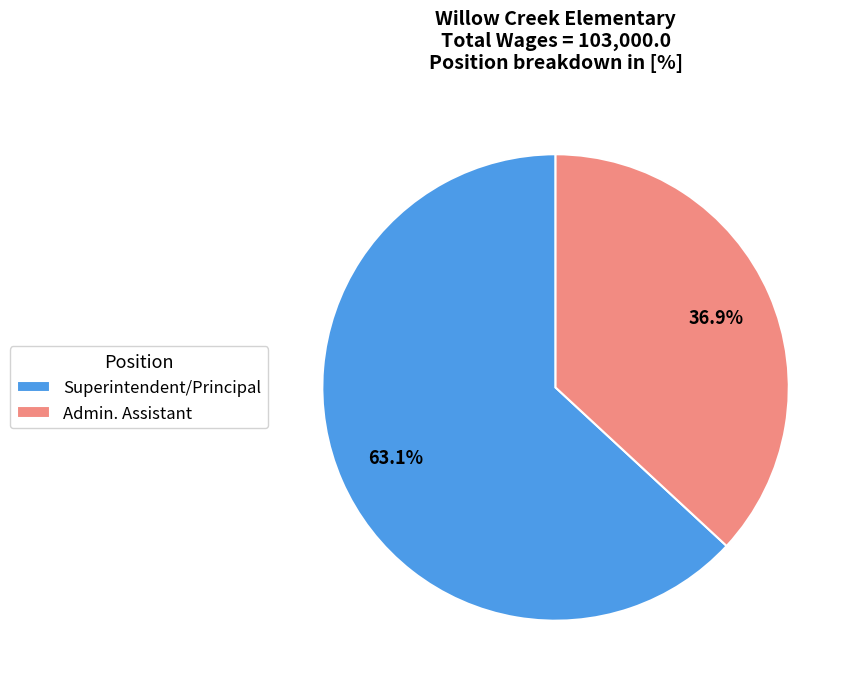

Approximately how many times larger is the value at Superintendent/Principal compared to Admin. Assistant?

1.7